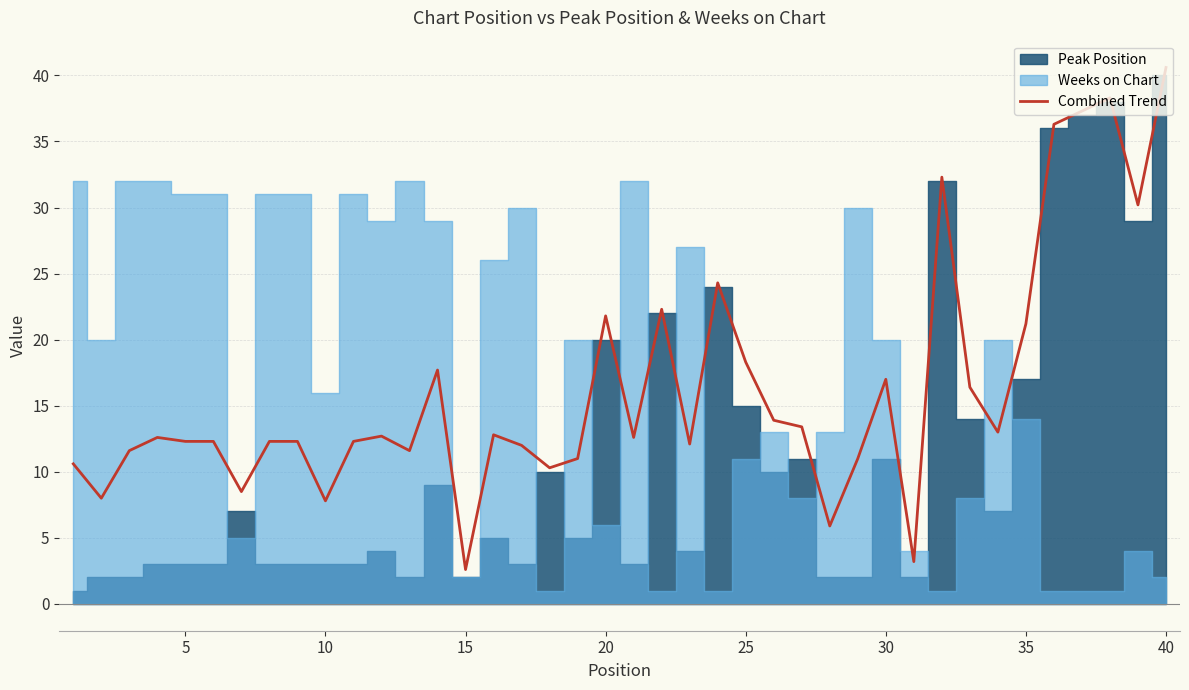

What is the minimum value for Combined Trend?

2.6